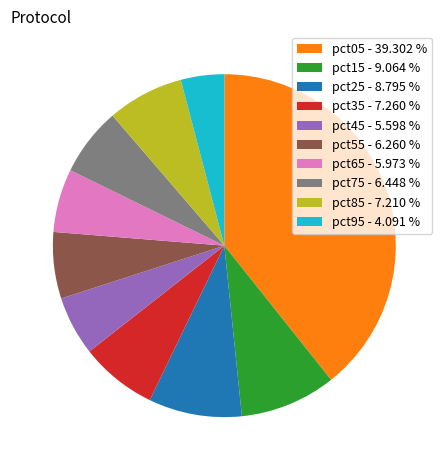

How many slices are in this pie chart?

10